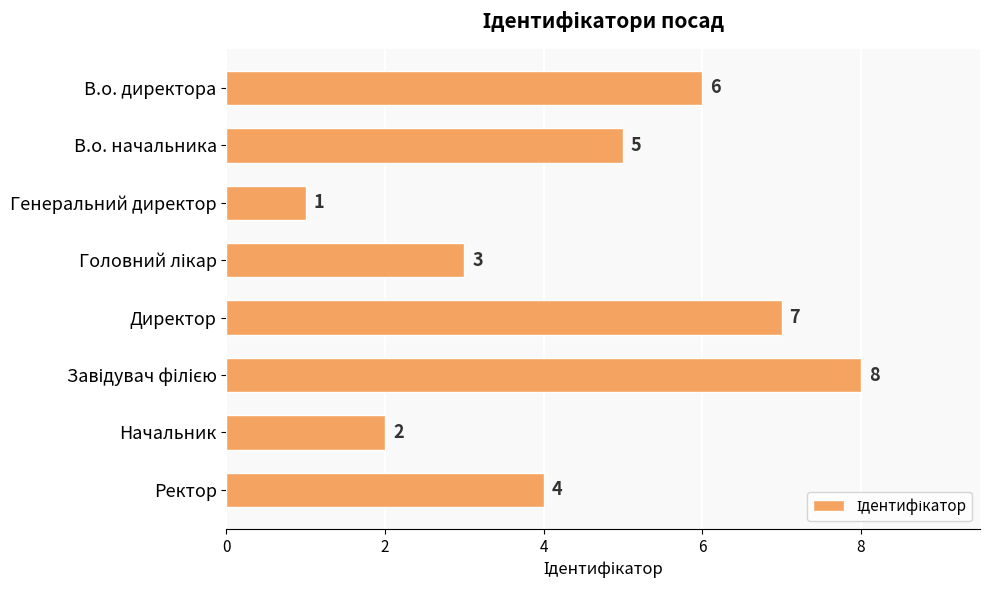

What is the change in value from Генеральний директор to Начальник?

+1